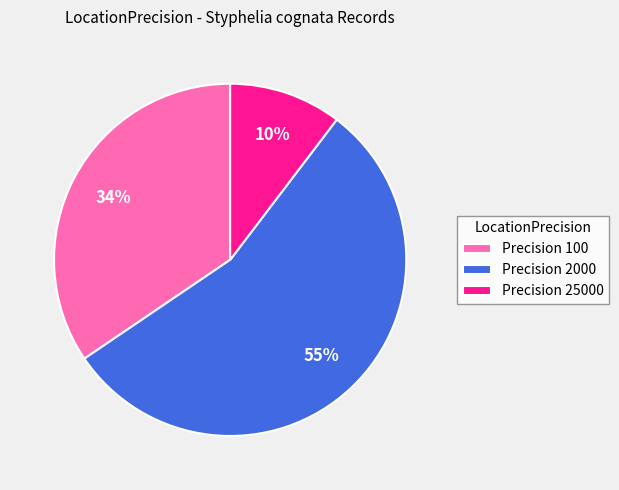

How many slices are in this pie chart?

3